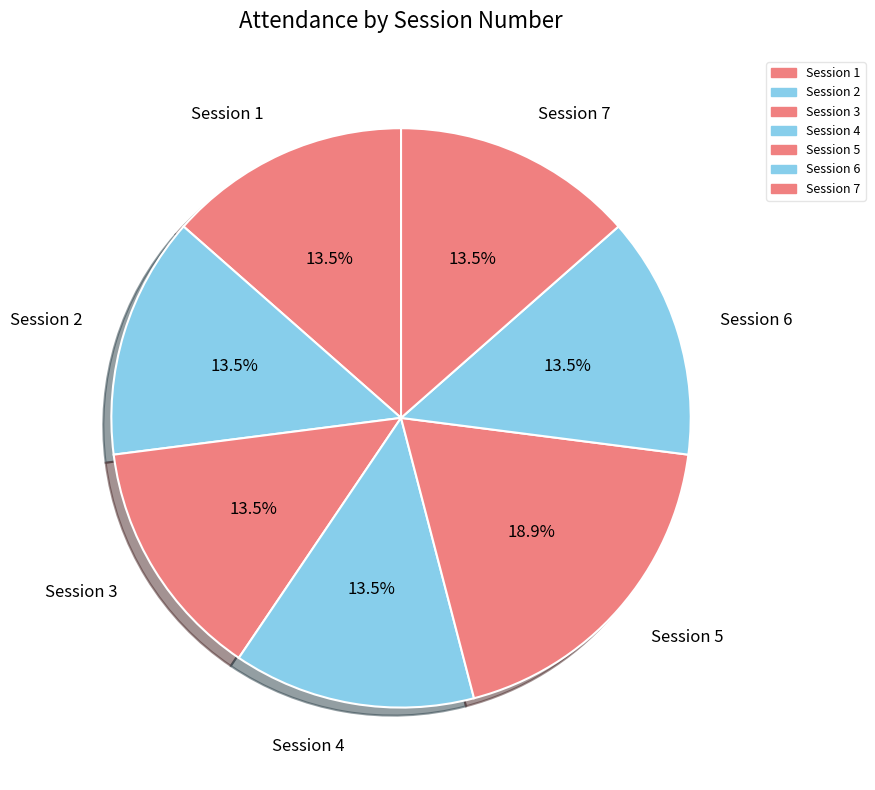

Do Session 4 and Session 1 together represent more than half of the pie?

No